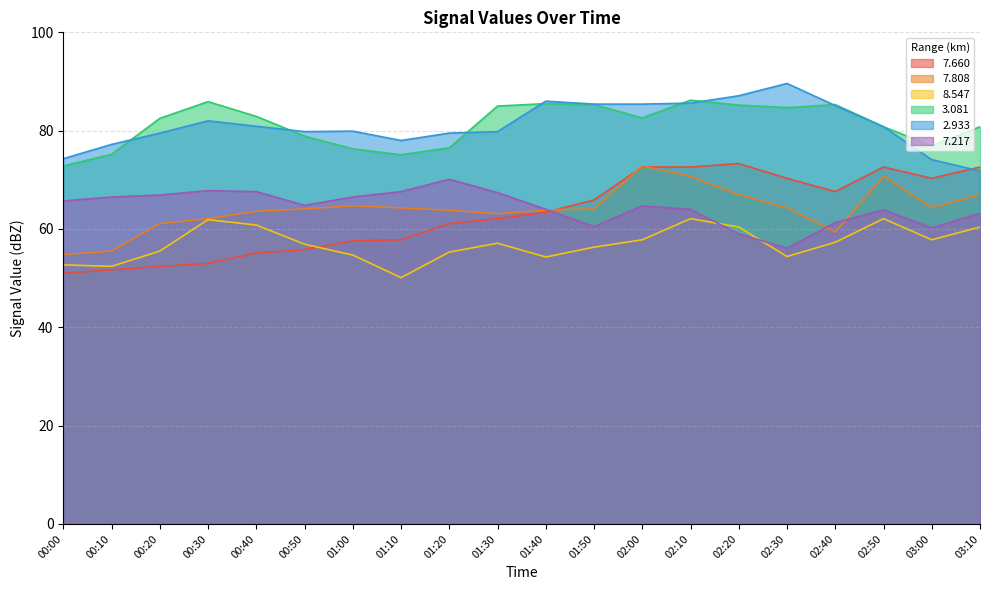

True or false:   8.547 and   2.933 cross at least once.

False